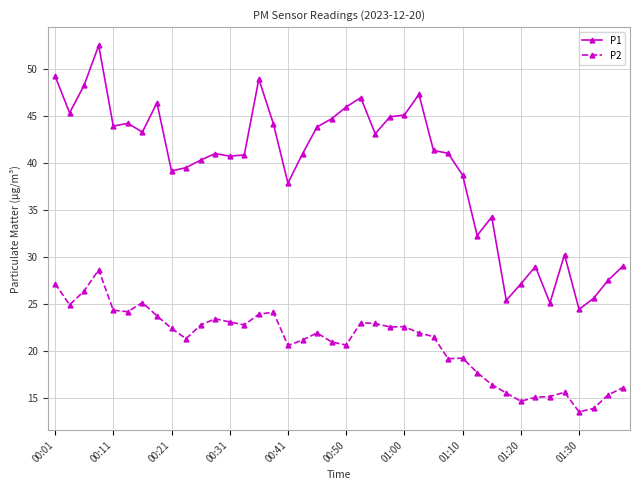

True or false: P1 and P2 cross at least once.

False